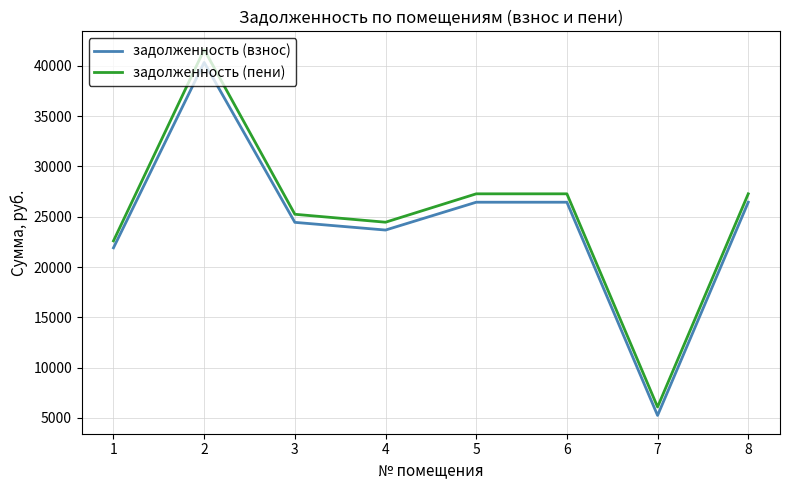

Reading left to right, extract all data points from this chart.

задолженность (взнос): 1=21909.4	2=40343.8	3=24443.1	4=23677.6	5=26444.5	6=26444.5	7=5244.3	8=26444.5
задолженность (пени): 1=22601.3	2=41617.9	3=25246.6	4=24456.9	5=27279.6	6=27279.6	7=6085.0	8=27279.6